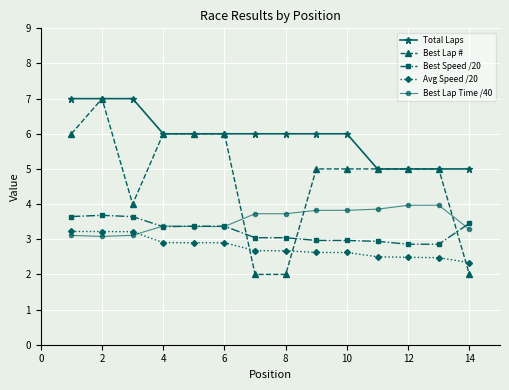

What is the value of the Best Lap Time /40 point at the 7th from the left?

3.7